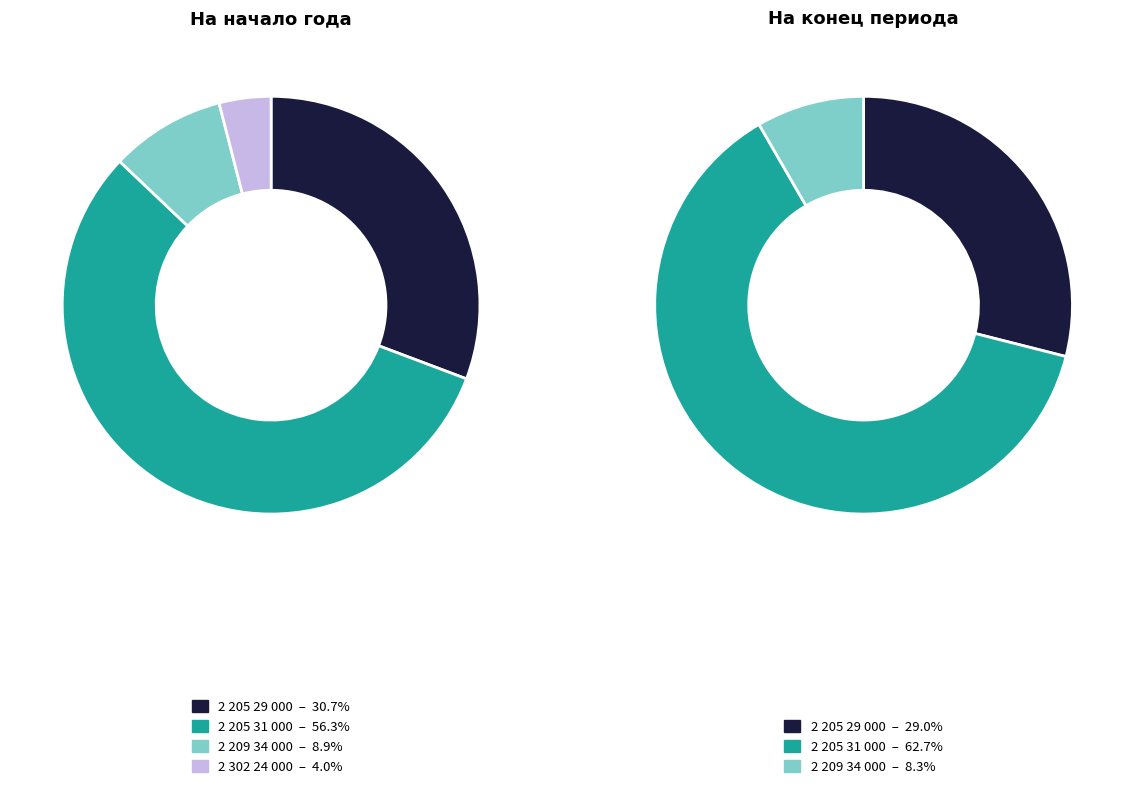

To the nearest percent, what portion does 2 205 31 000 represent?

63%